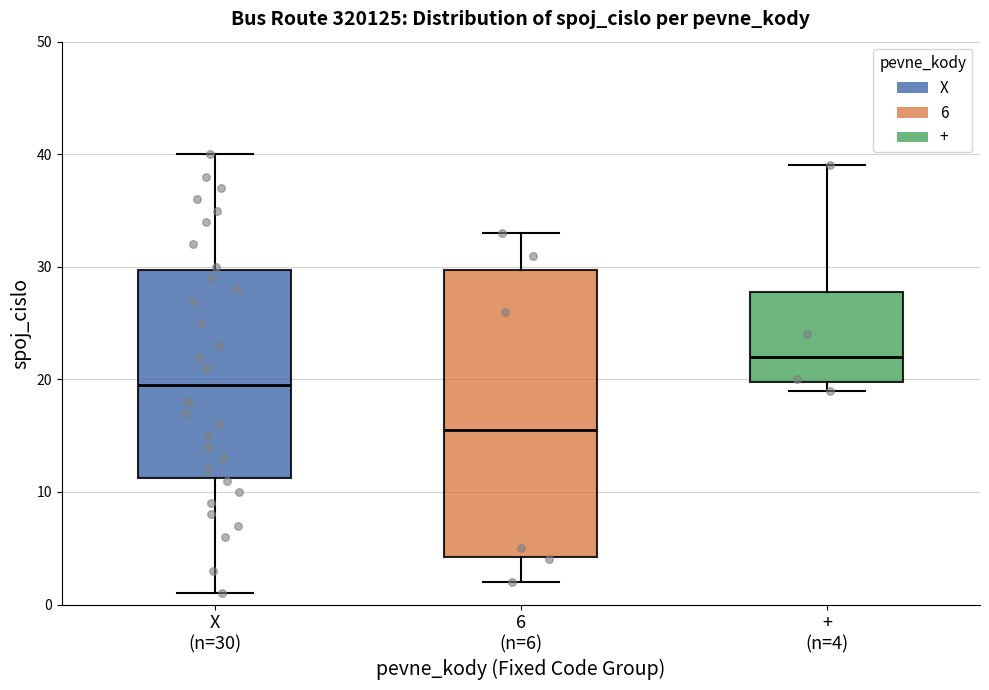

Comparing the boxes themselves (not the whiskers), which one is the tallest?

6 (n=6)